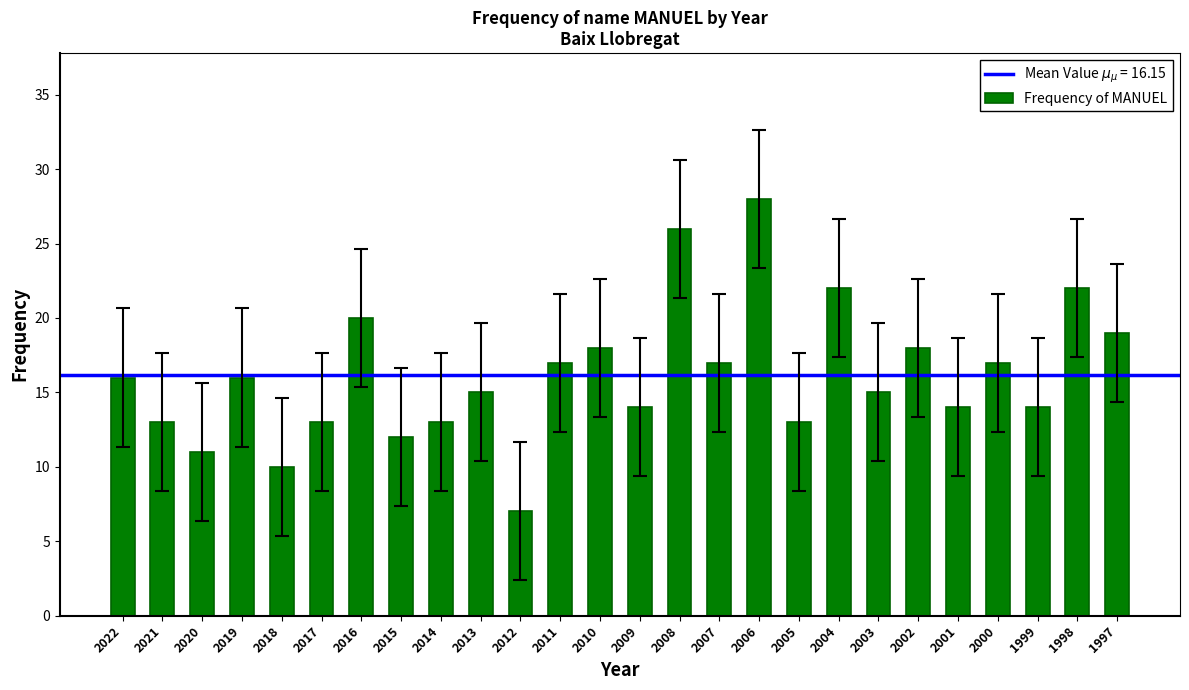

What is the sum of the values at 1998 and 2011?

39